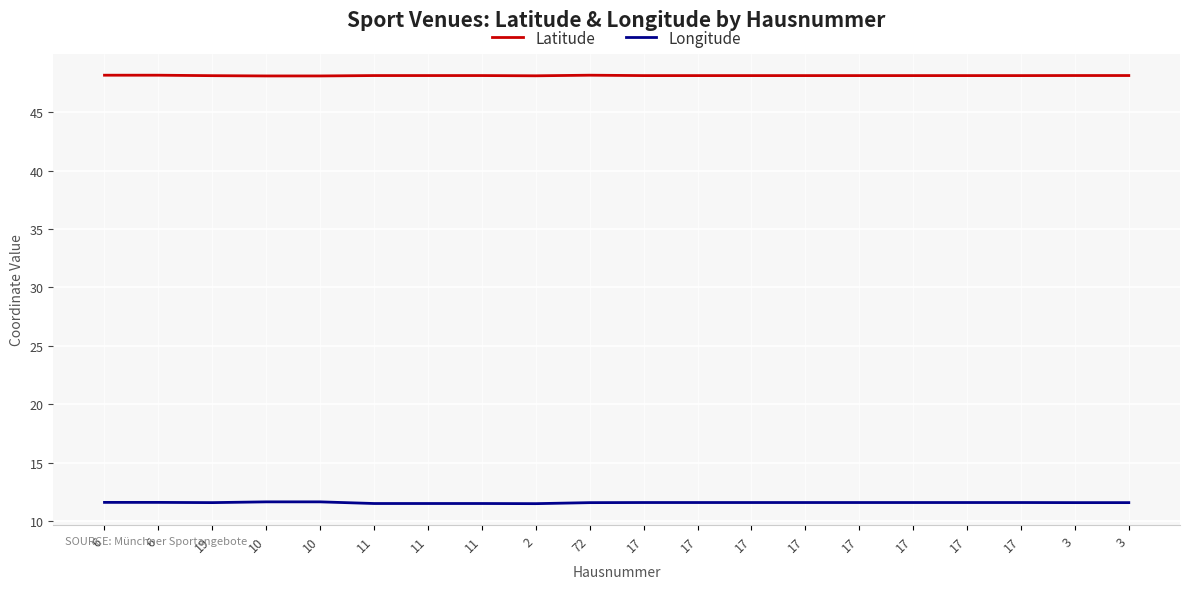

Rank the series by their average value, from highest to lowest.

Latitude, Longitude